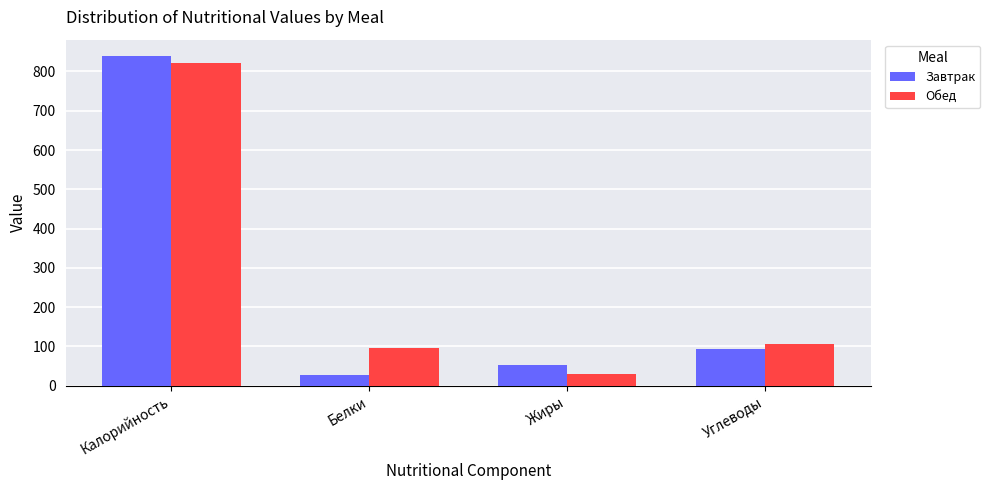

Which series has the largest total across all categories?

Обед